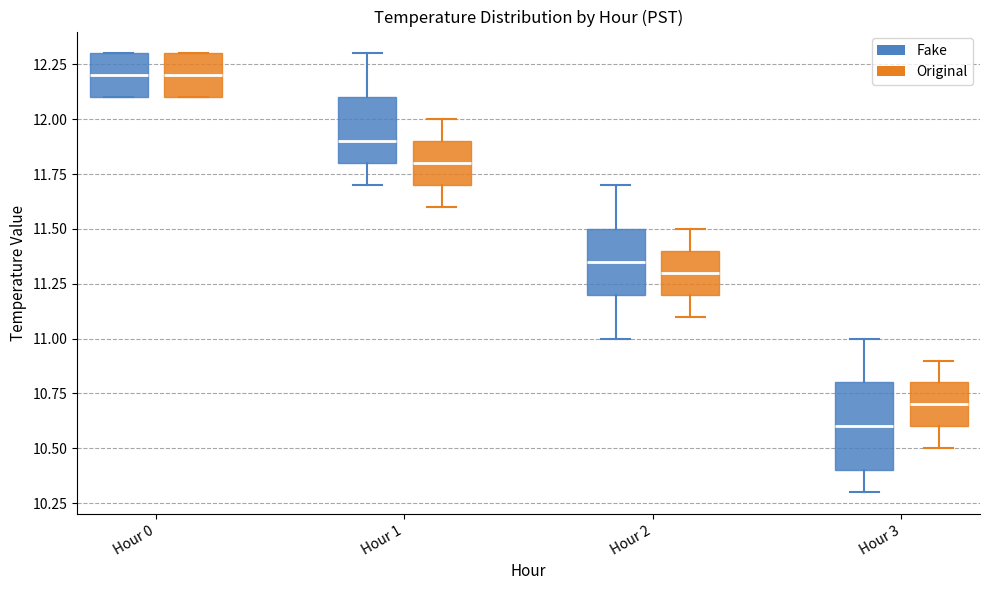

Which box is the tallest, from its lower edge to its upper edge?

Hour 3 (Fake)